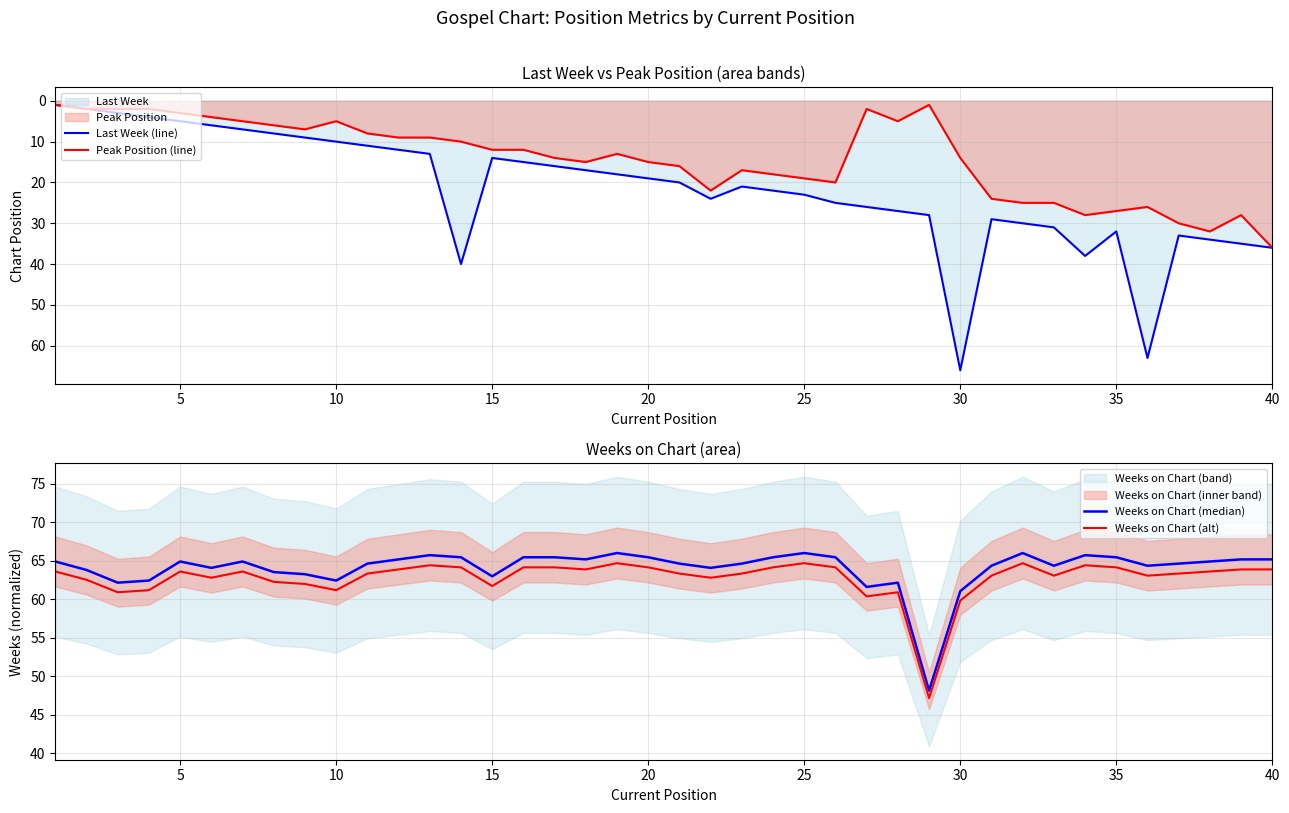

True or false: Peak Position (line) and Last Week (line) intersect in this chart.

False